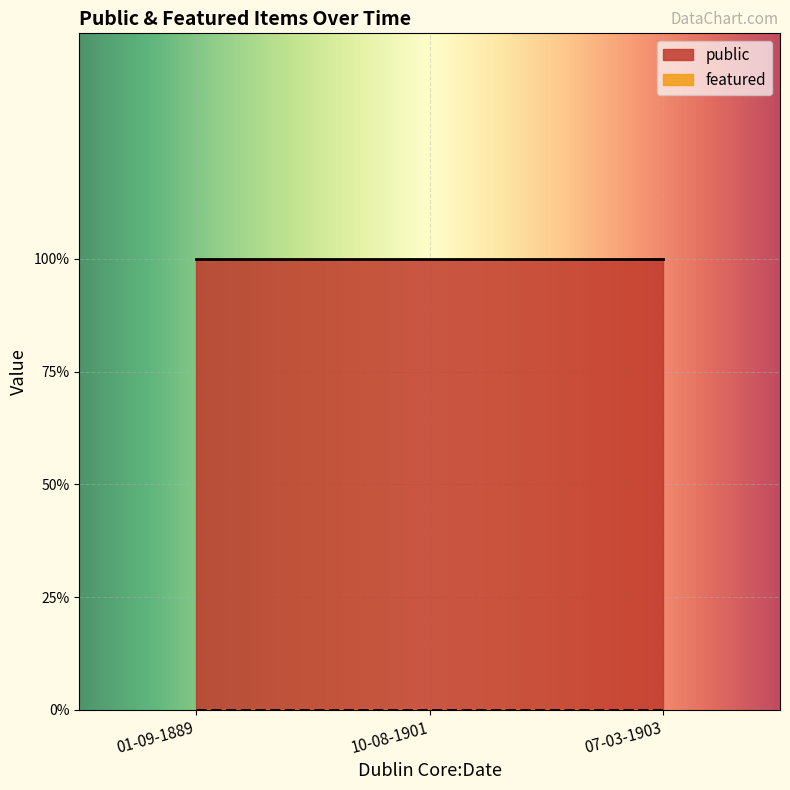

At 07-03-1903, list the series in order from largest to smallest.

public, featured